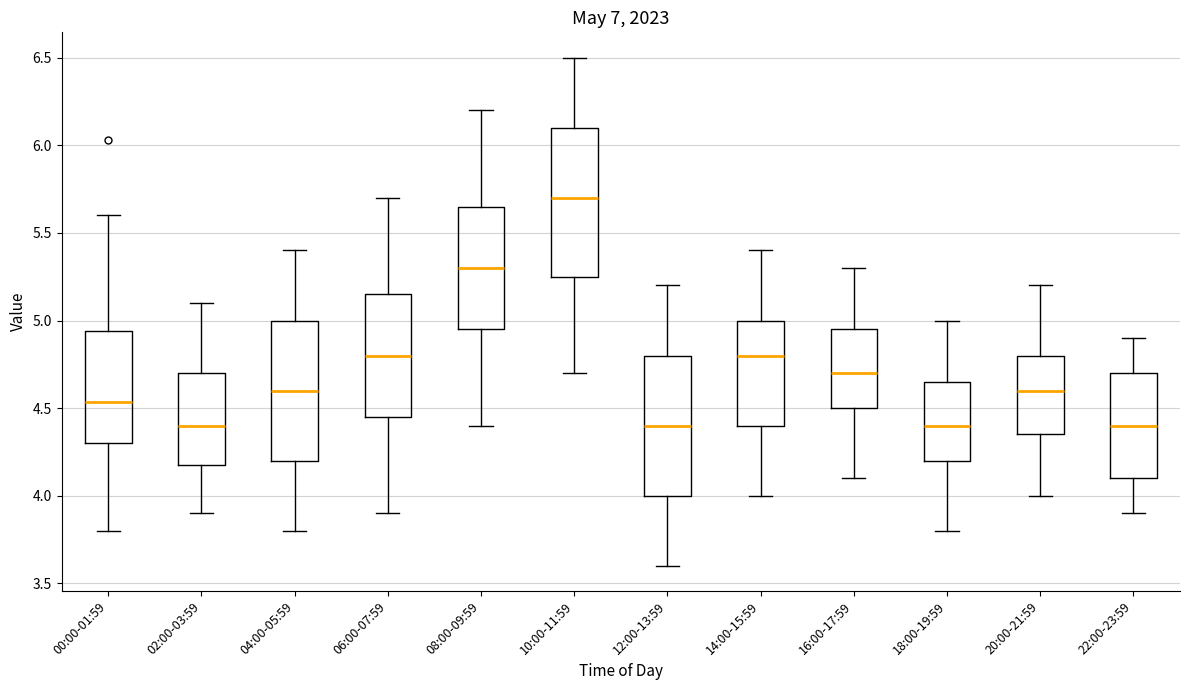

Where does the lower whisker of the box for 04:00-05:59 end on the y-axis? The values are not printed on the chart, so give them approximately, as read against the axis.

3.80